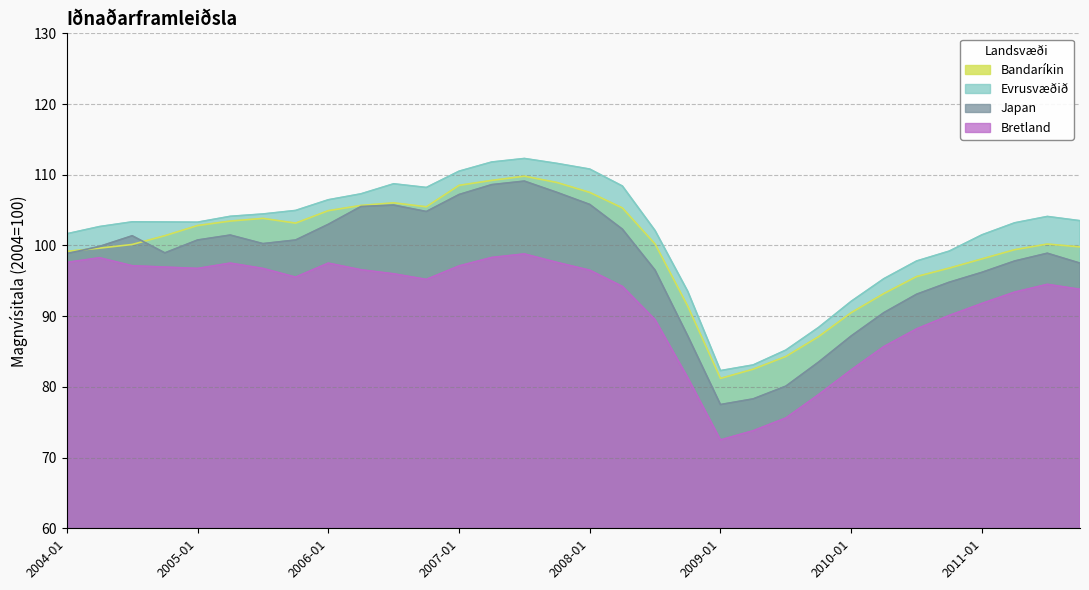

What value does the Bretland series have at 2010-07?

88.2